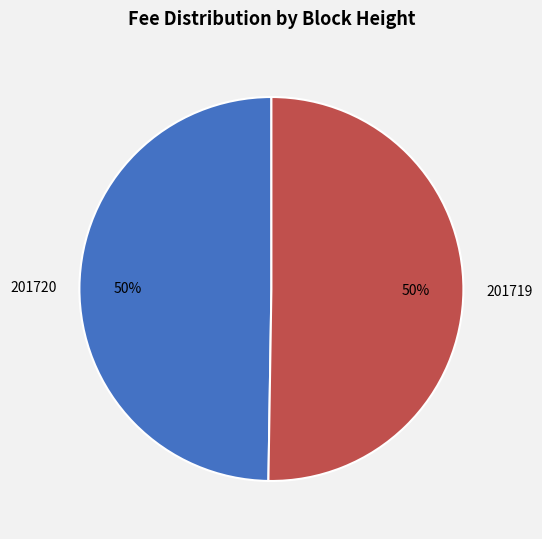

Count the number of slices in the pie.

2